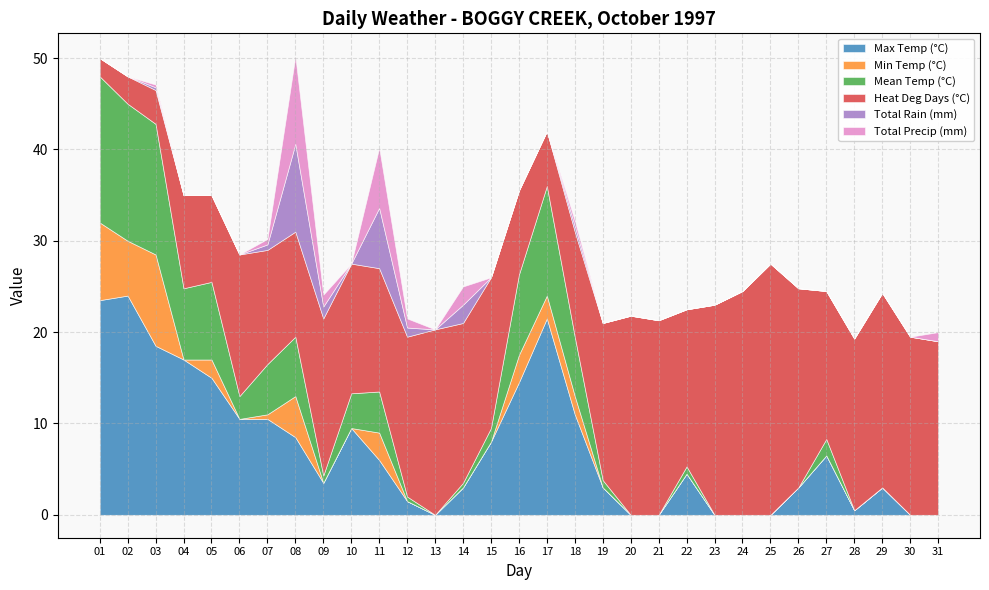

Rank the series at 23 from lowest to highest value.

Min Temp (°C), Mean Temp (°C), Max Temp (°C), Total Rain (mm), Total Precip (mm), Heat Deg Days (°C)